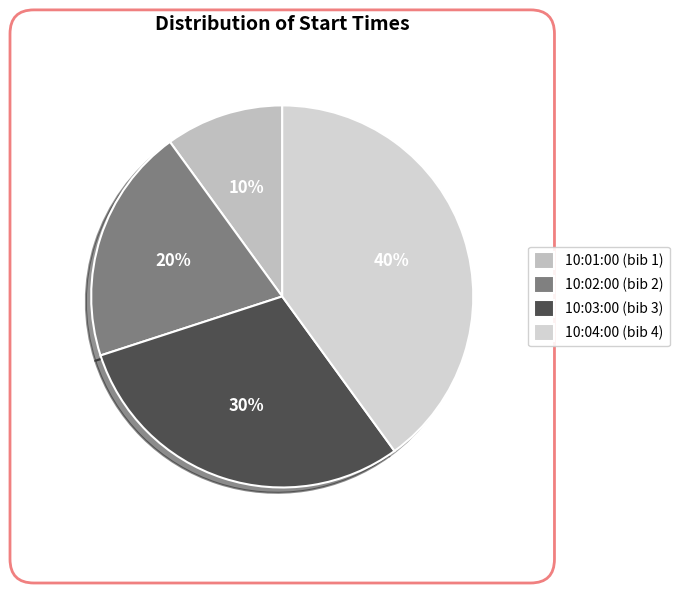

To the nearest percent, what is the average slice percentage?

25%